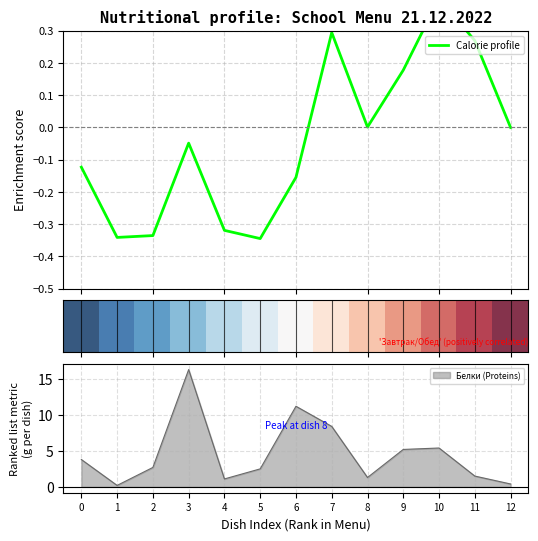

True or false: Белки (Proteins) has a value of 1.1 at 4.

True